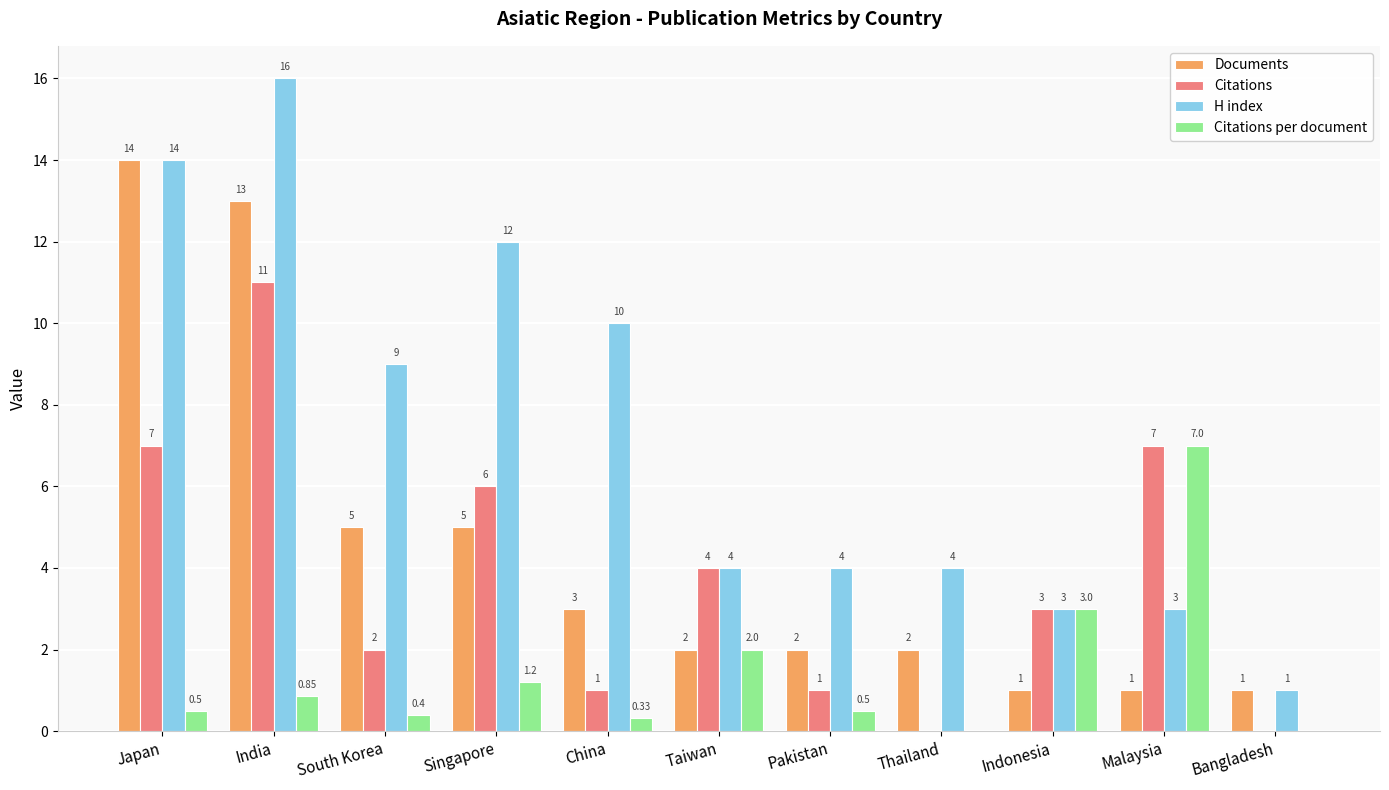

Which series changed the most between Pakistan and Indonesia?

Citations per document